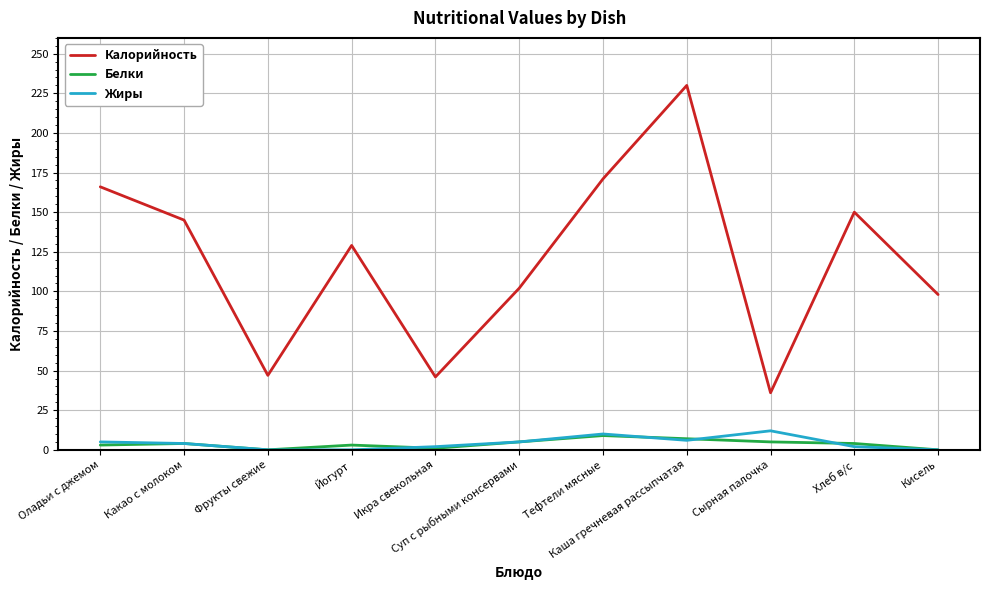

True or false: Белки and Калорийность intersect in this chart.

False